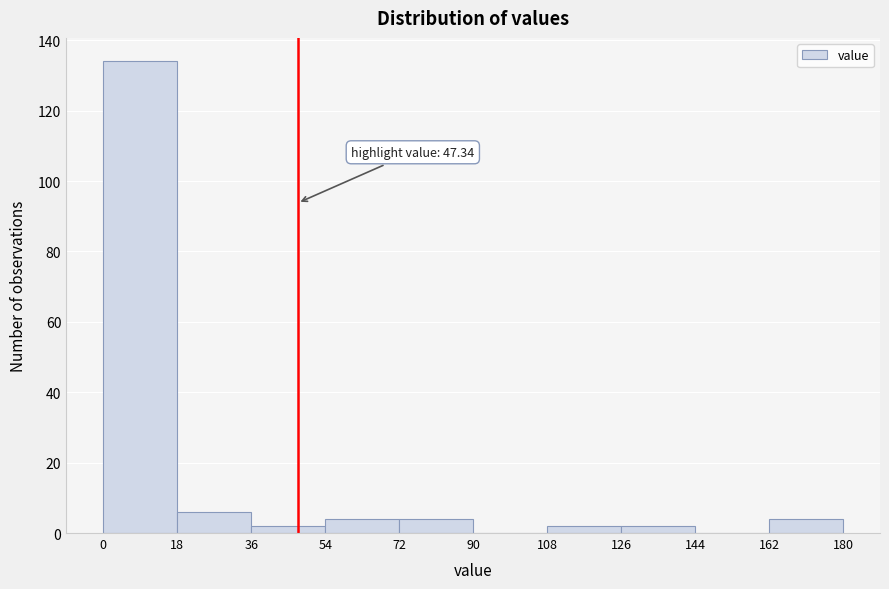

Which range on the x-axis has the tallest bar?

0 to 18